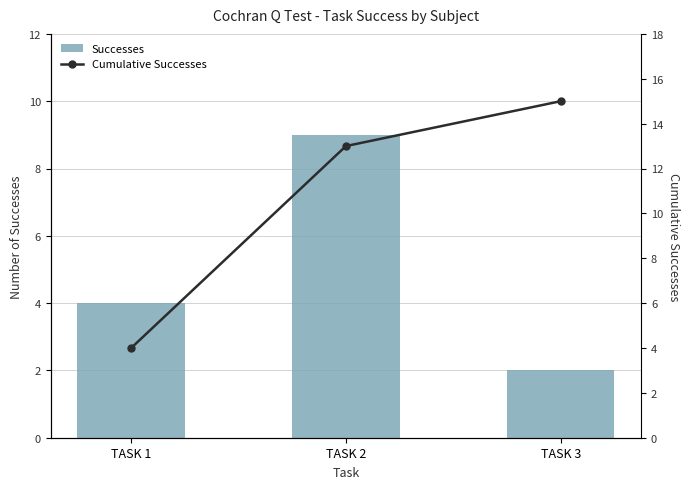

Read the Successes value at TASK 2.

9